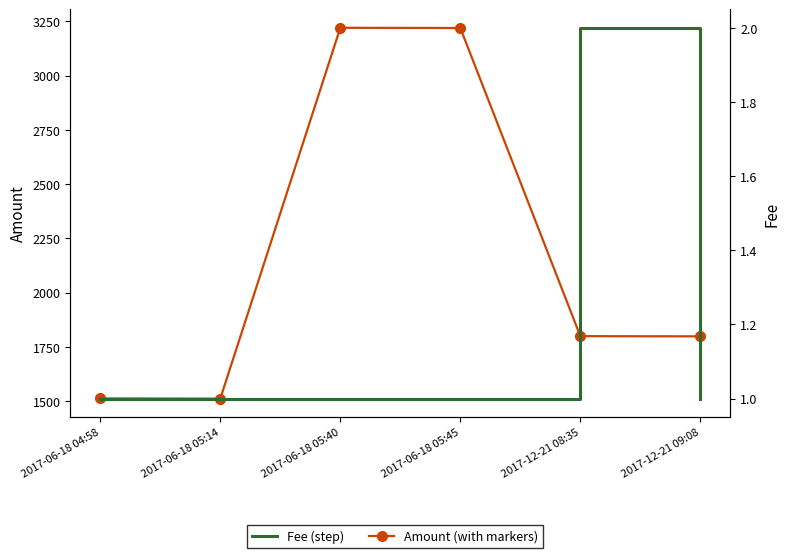

What is the value of the Amount point at the 4th from the left?

3219.8